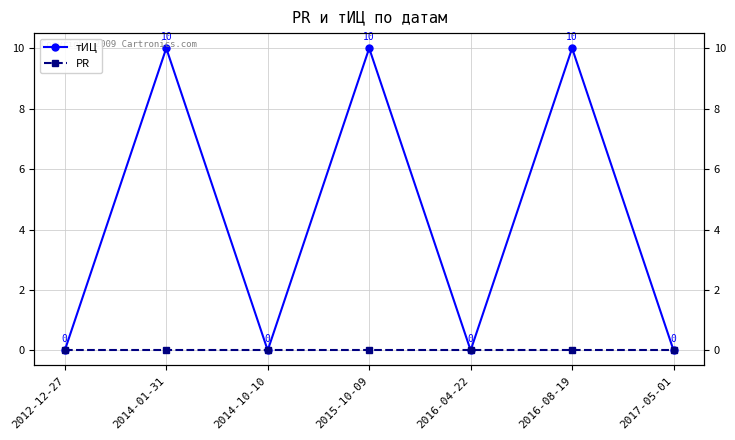

True or false: PR has more than 1 points higher than both neighbors.

False